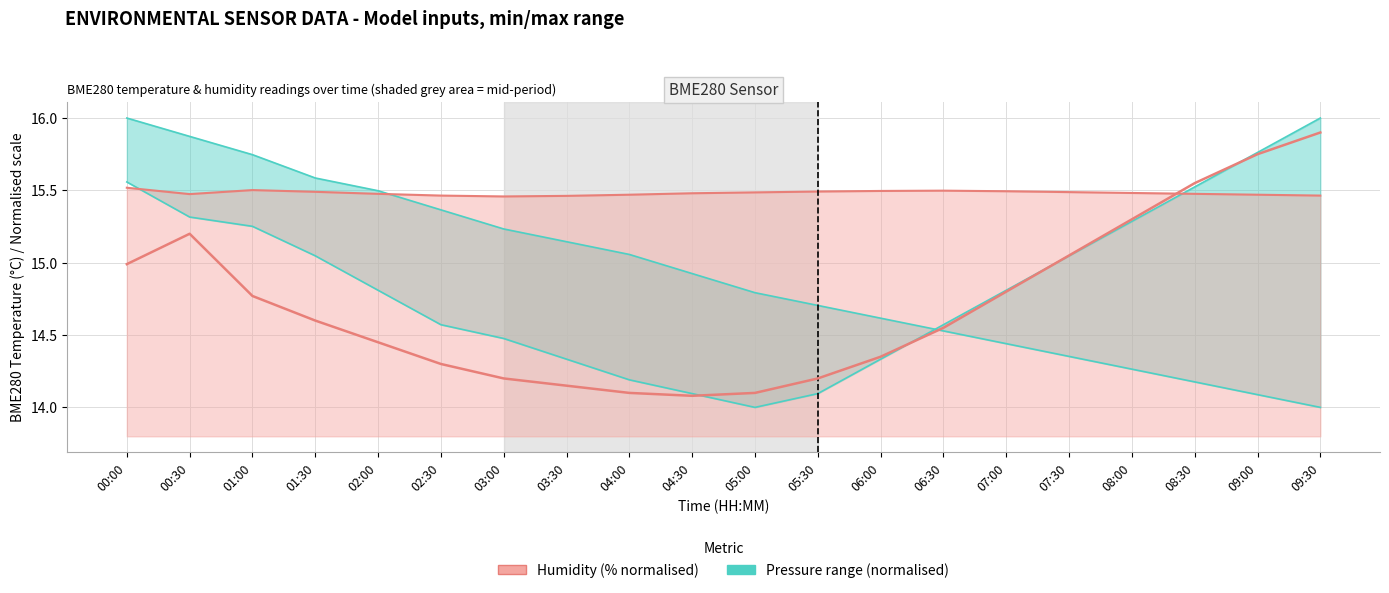

What is the maximum value shown in the chart?

16.0